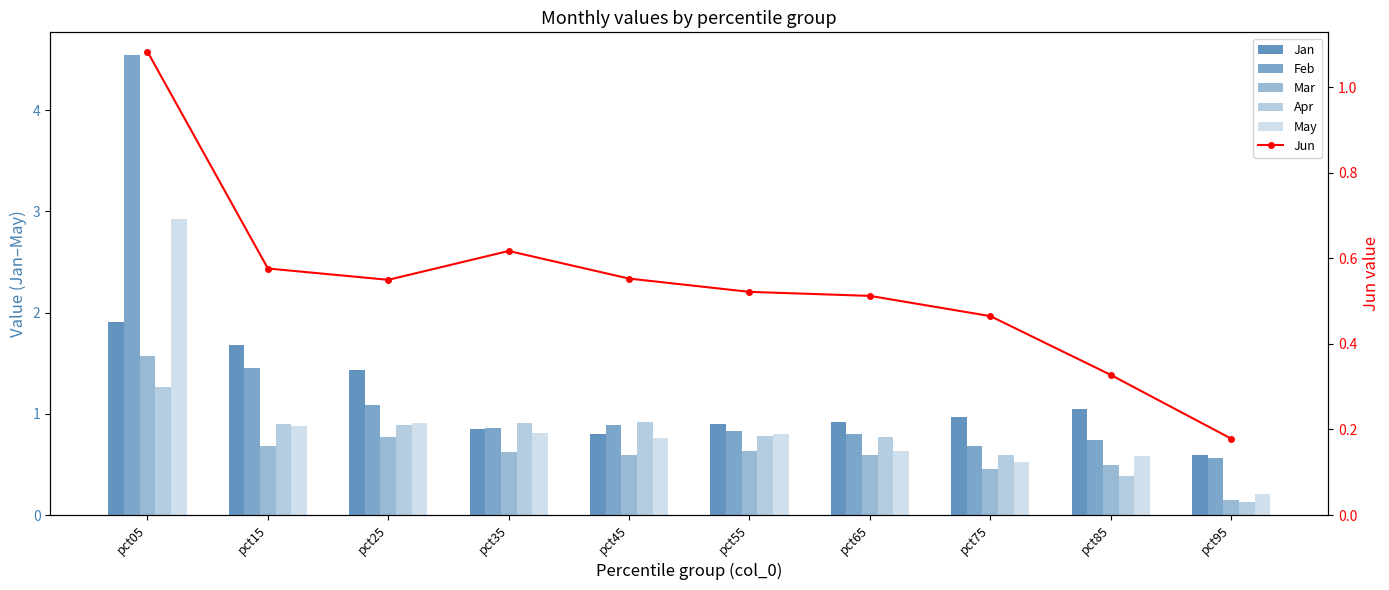

What is the difference between the Mar values at pct75 and pct15?

0.2